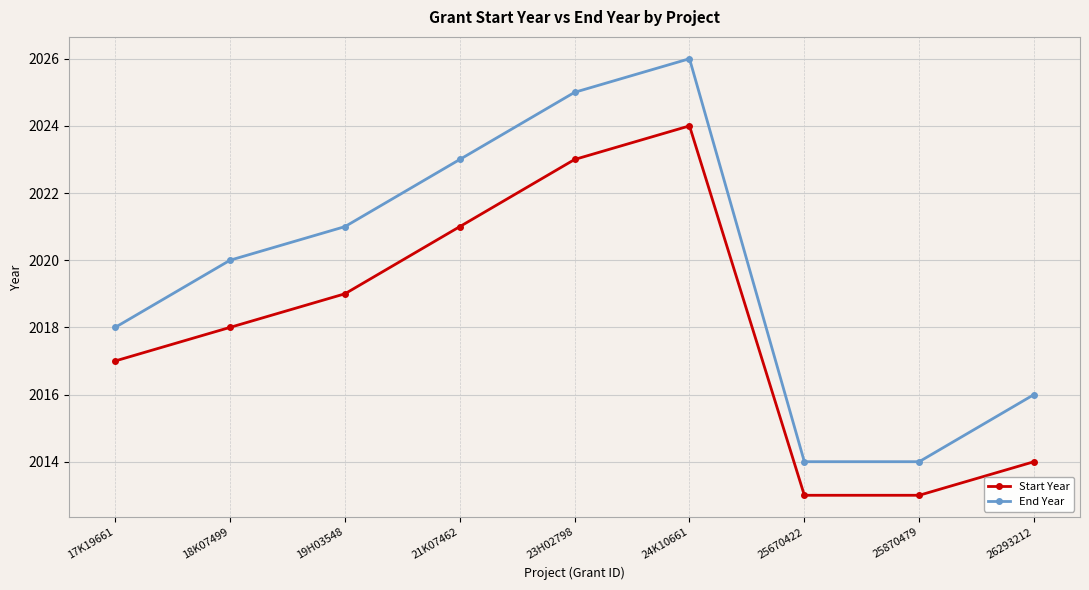

Reading right to left, list all the values displayed in this chart.

Start Year: 2014	2013	2013	2024	2023	2021	2019	2018	2017
End Year: 2016	2014	2014	2026	2025	2023	2021	2020	2018